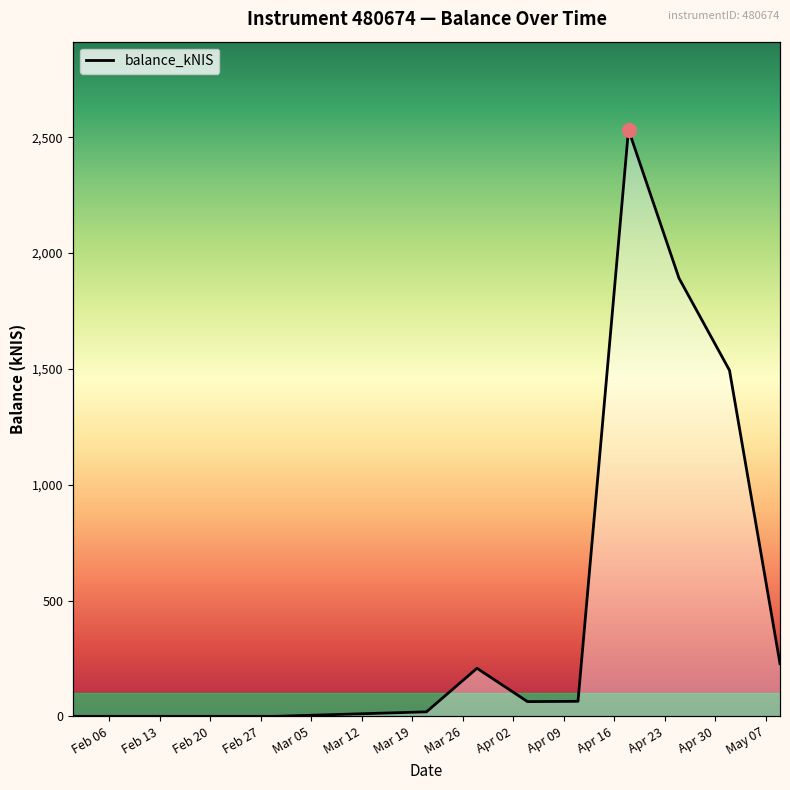

How many lines are shown in the chart?

1